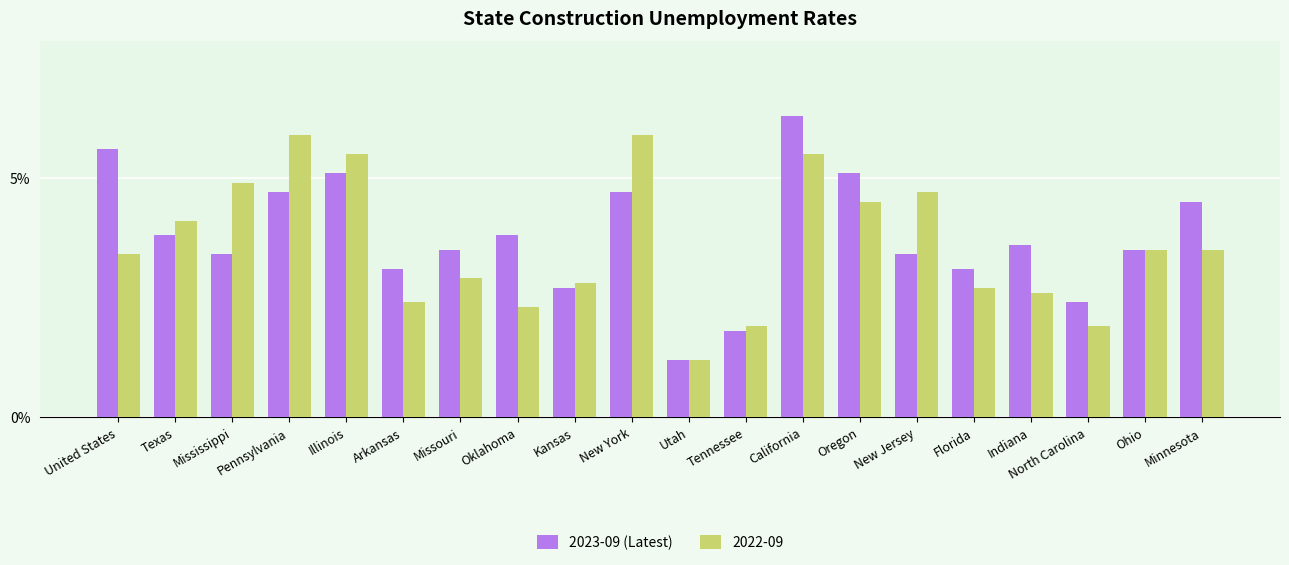

What is the average value of the 2023-09 (Latest) series?

3.8